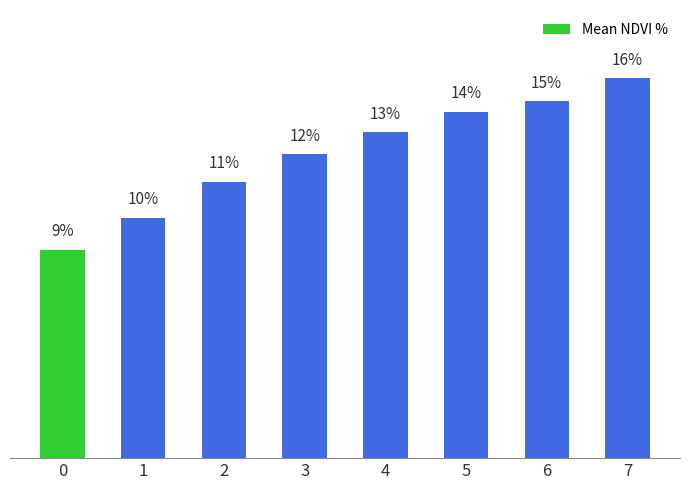

Rank the categories by value from highest to lowest.

7, 6, 5, 4, 3, 2, 1, 0